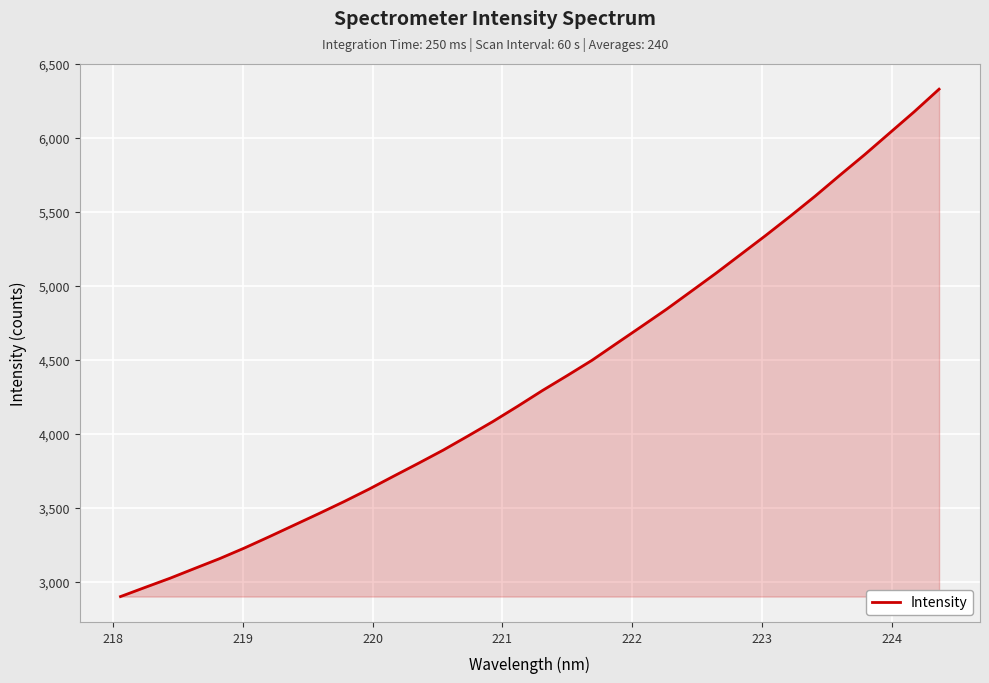

What is the greatest value displayed?

6329.9